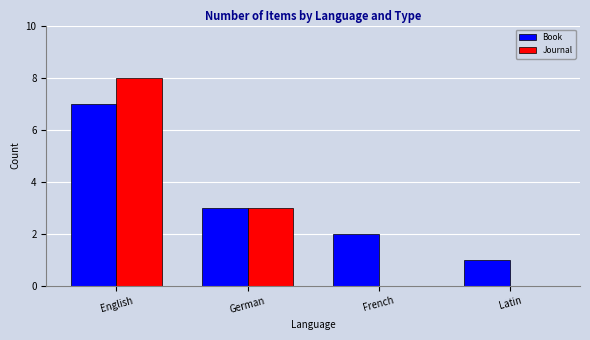

Which series changed the most between German and Latin?

Journal